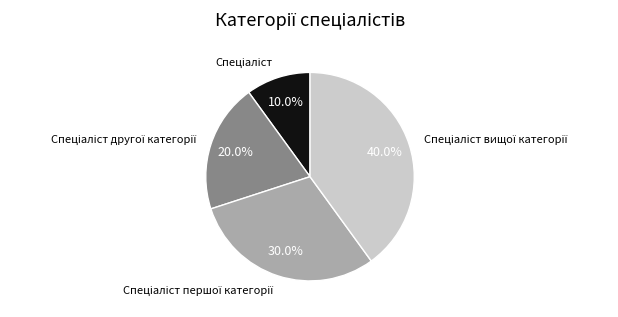

Is there a majority slice in this chart?

No